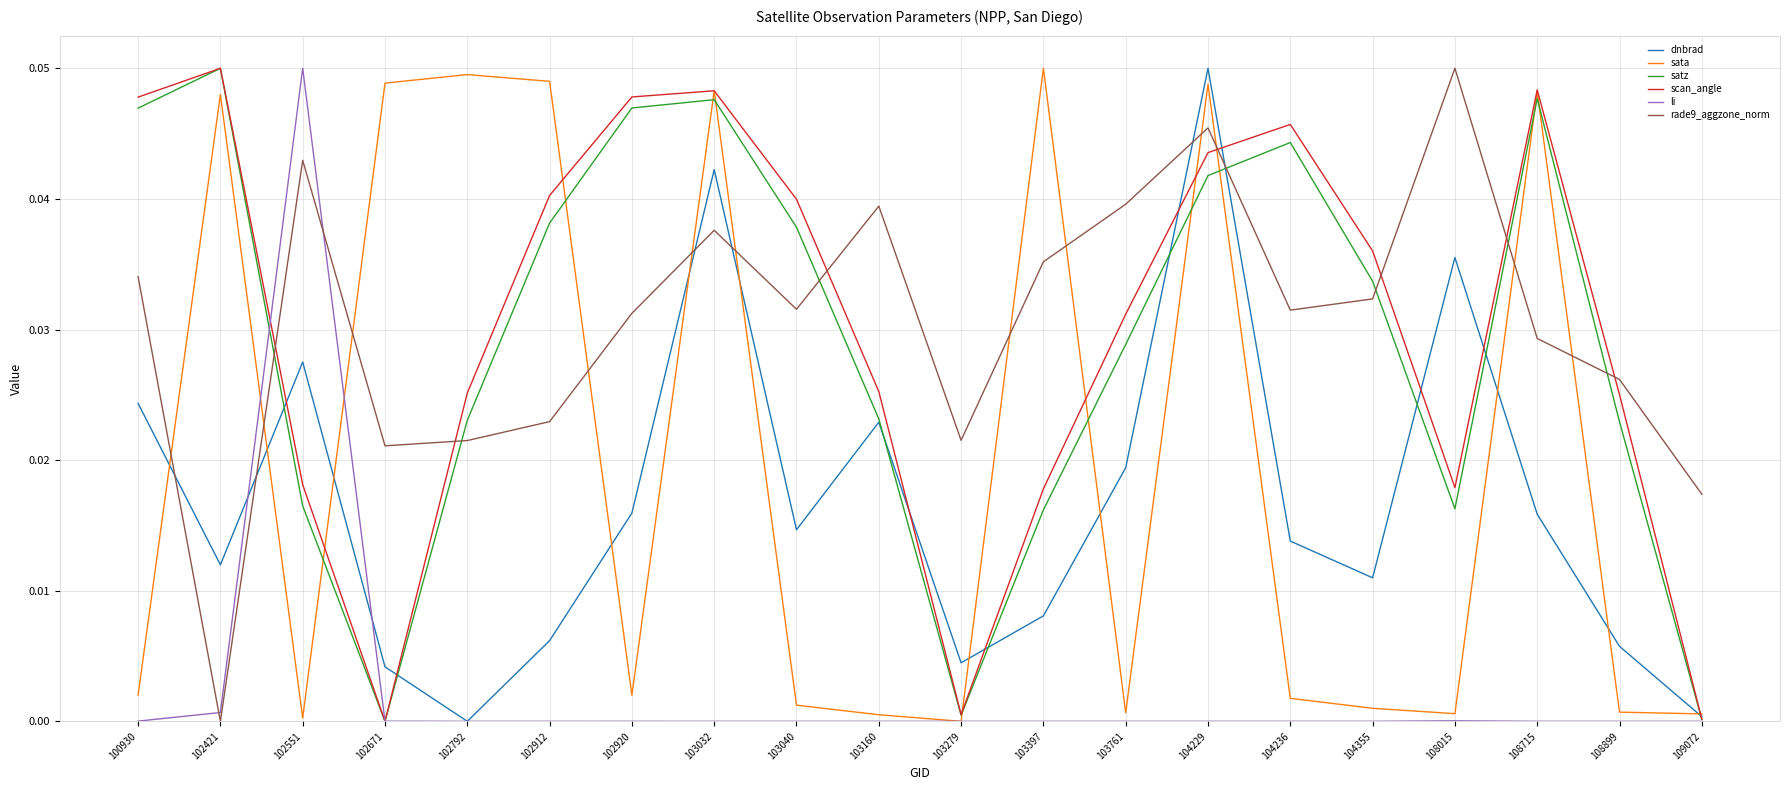

Between 103040 and 103279, which series saw the biggest shift?

scan_angle